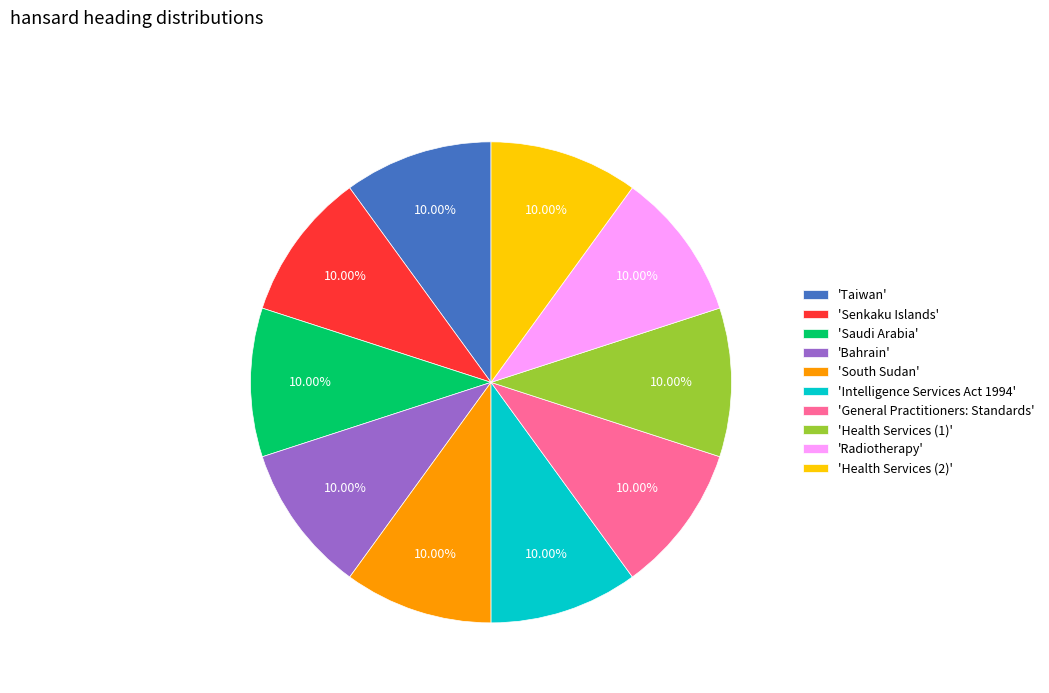

What is the ratio of the value at 'Intelligence Services Act 1994' to the value at 'Health Services (1)'?

1.0